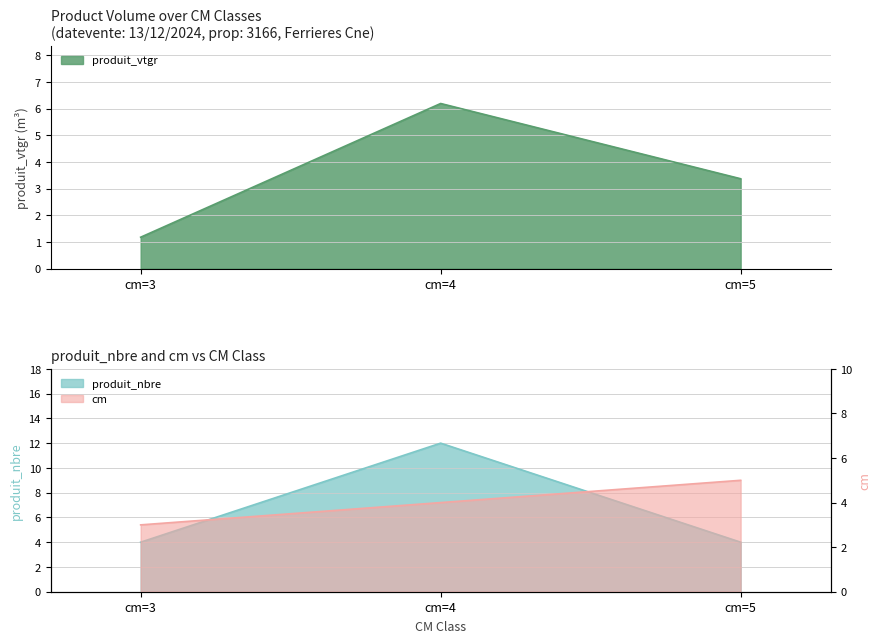

Is it true that produit_nbre equals 2.6 at cm=3?

False